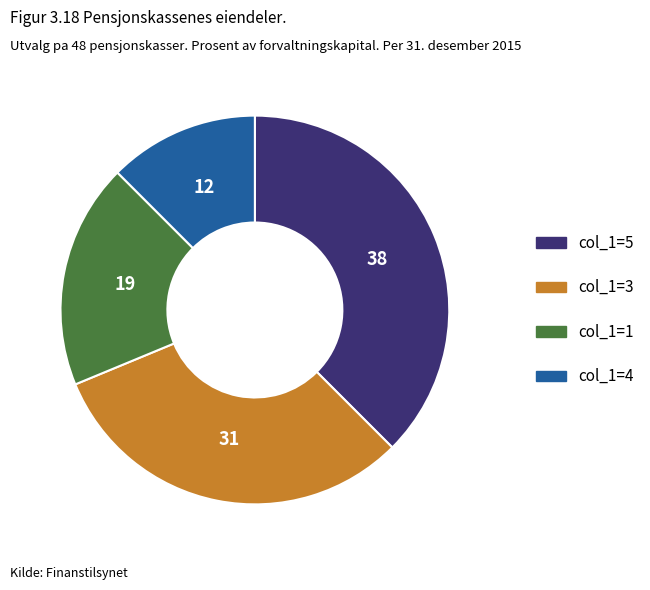

Count the number of slices in the pie.

4